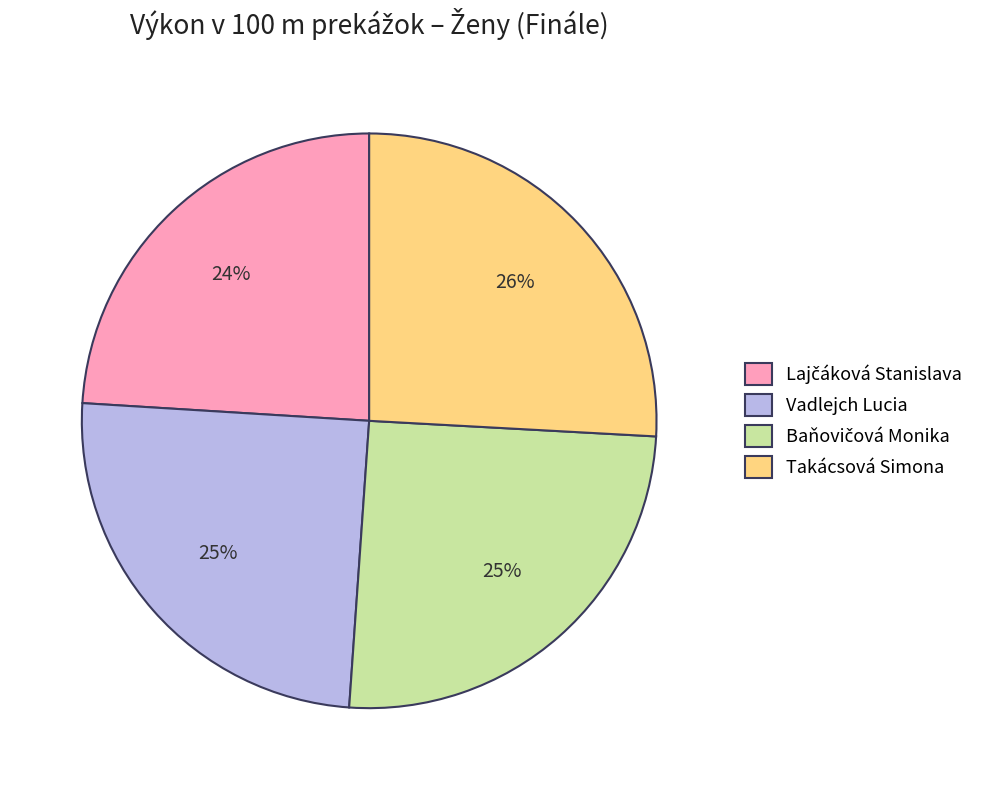

Combined, do Takácsová Simona and Vadlejch Lucia account for over 50%?

Yes